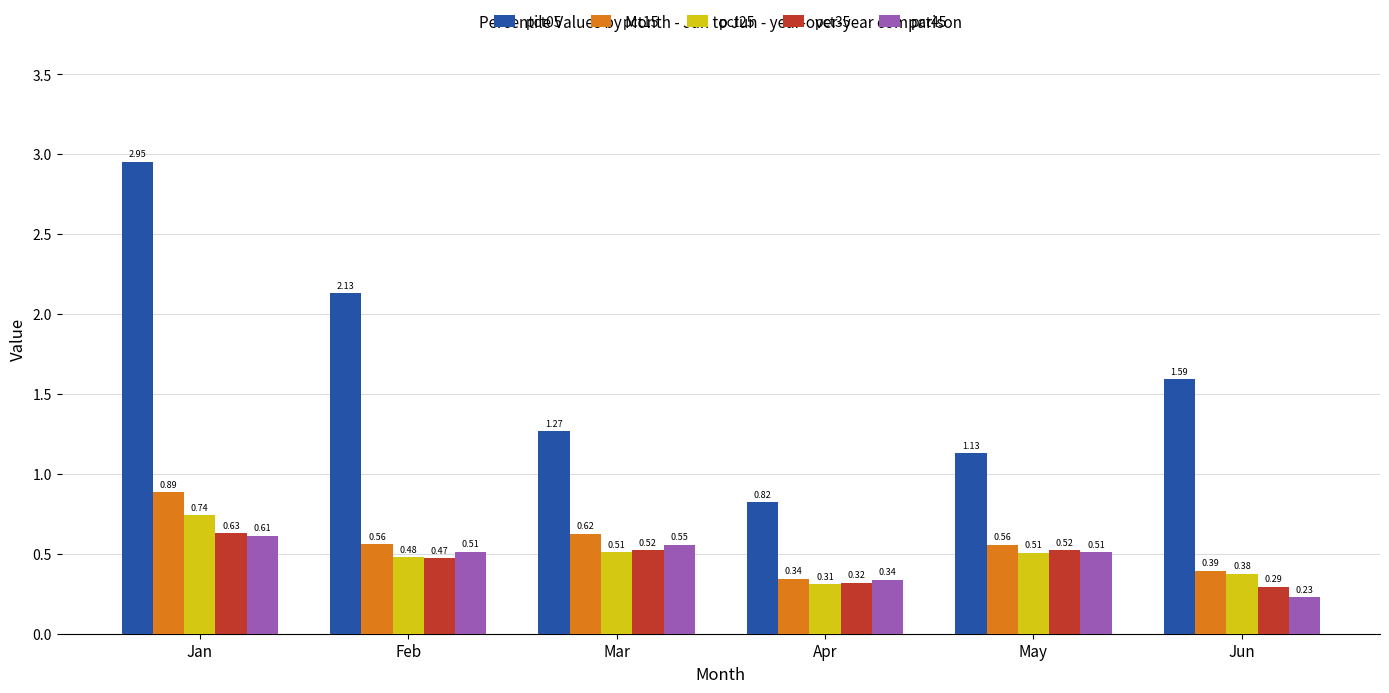

The value of pct05 at Feb is 0.5. True or false?

False